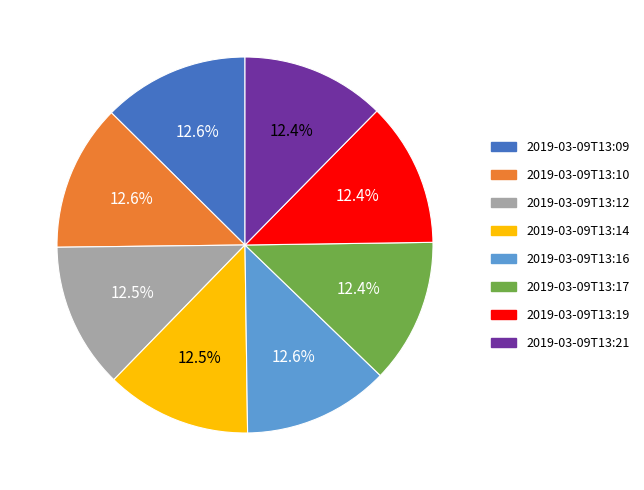

To the nearest percent, what is the combined percentage of 2019-03-09T13:19 and 2019-03-09T13:12?

25%